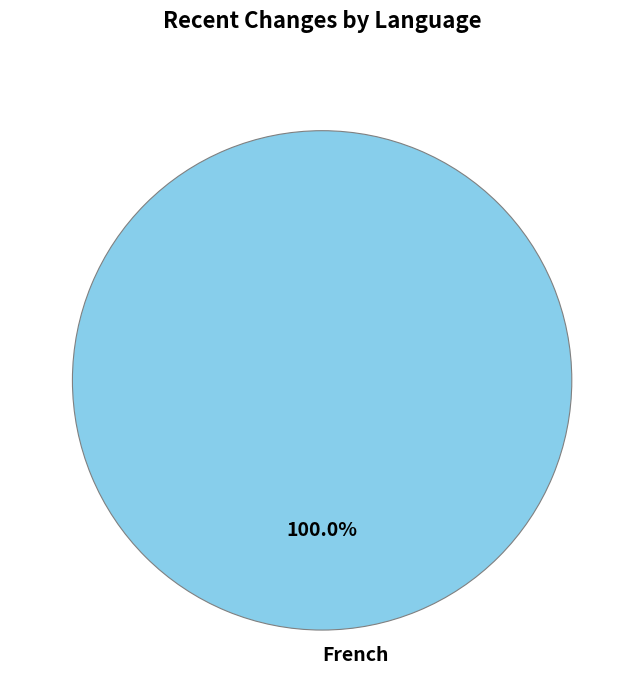

Rank the categories by value from highest to lowest.

French